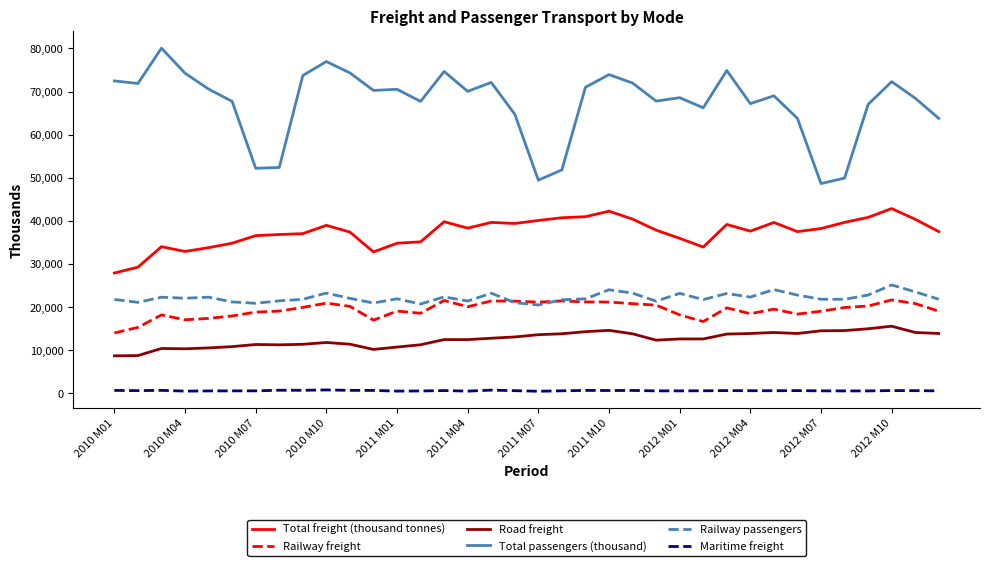

True or false: Total passengers (thousand) and Total freight (thousand tonnes) intersect in this chart.

False